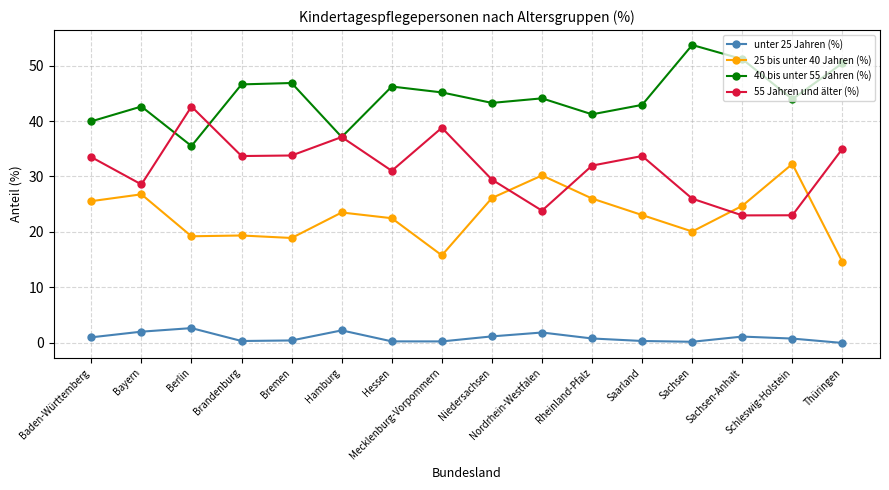

Where is the first local maximum for 25 bis unter 40 Jahren (%)?

Bayern